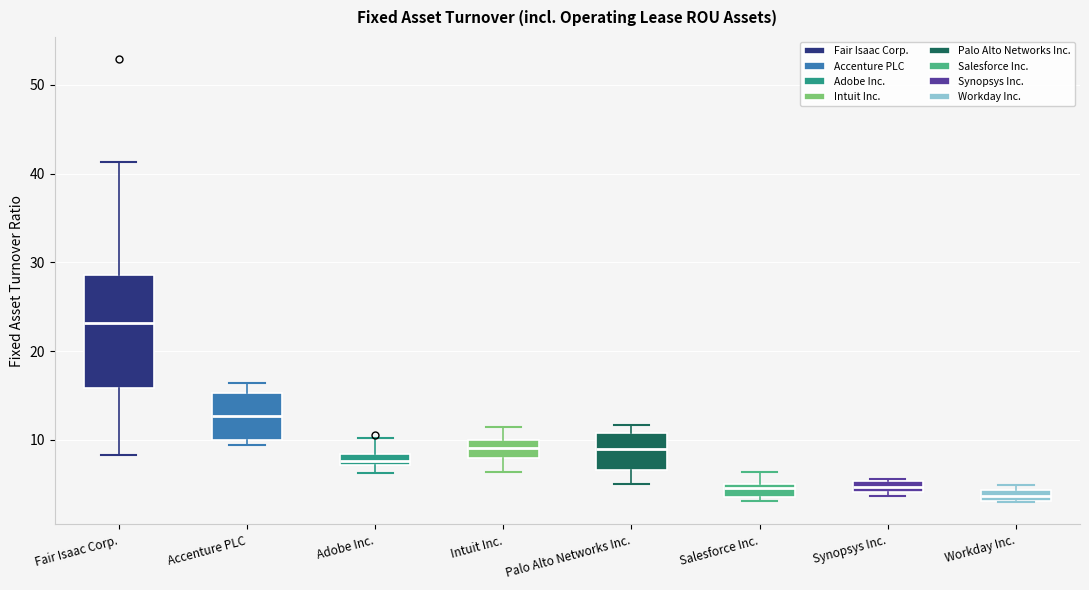

Comparing the boxes themselves (not the whiskers), which one is the tallest?

Fair Isaac Corp.